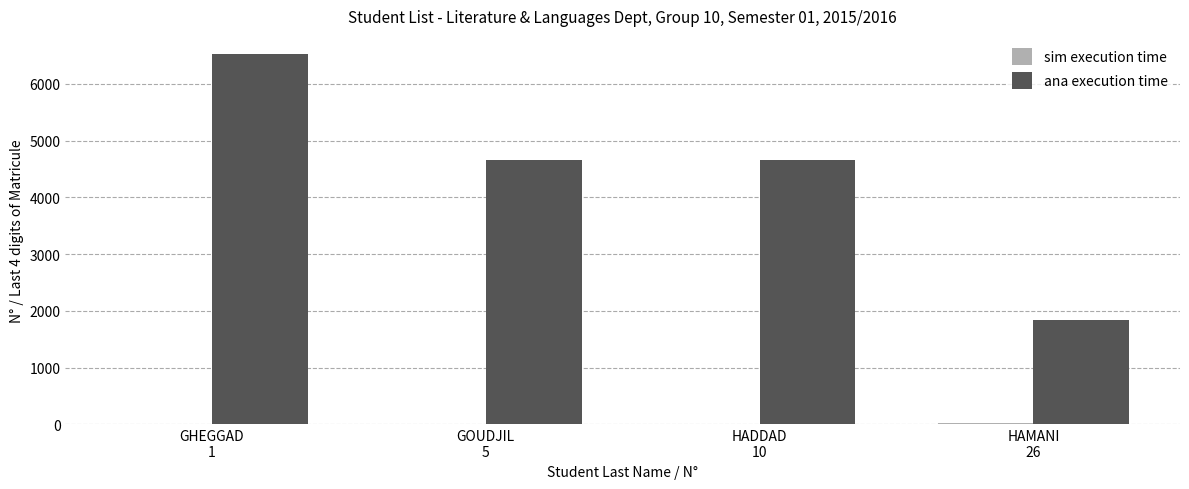

How many groups of bars are there?

4